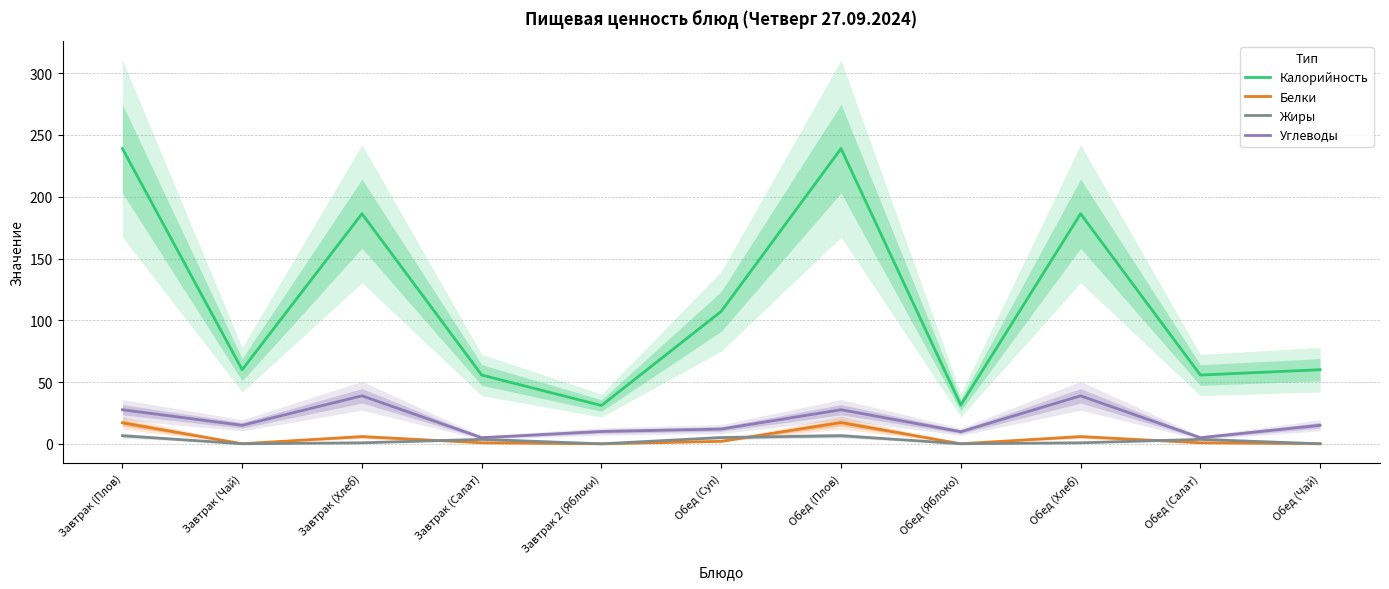

What is the label of the 8th point from the left?

Обед (Яблоко)